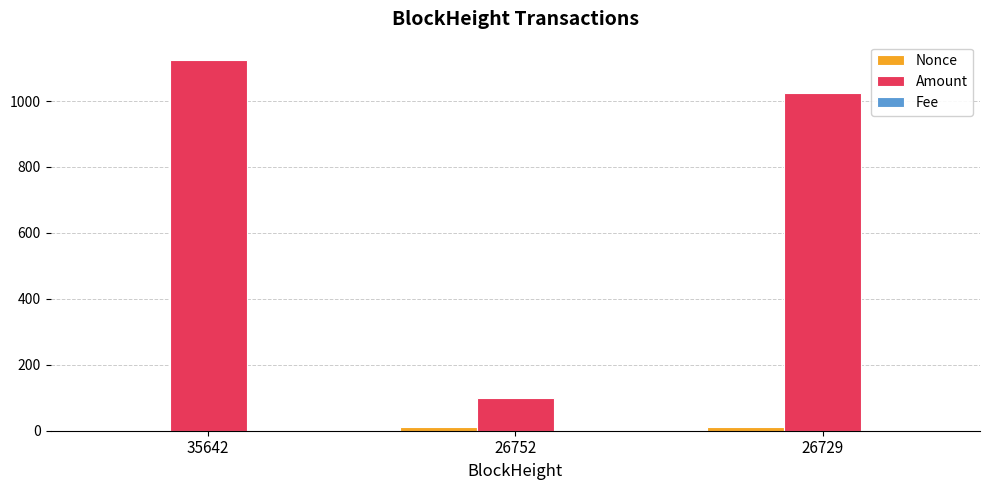

How many data points does each series have?

3